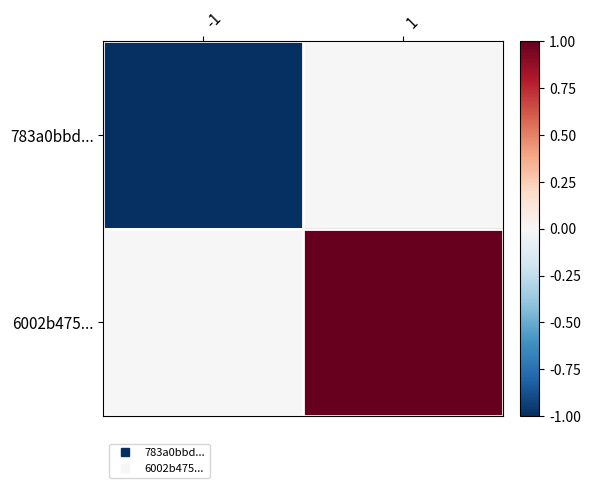

At how many categories does at least one series exceed 0?

1